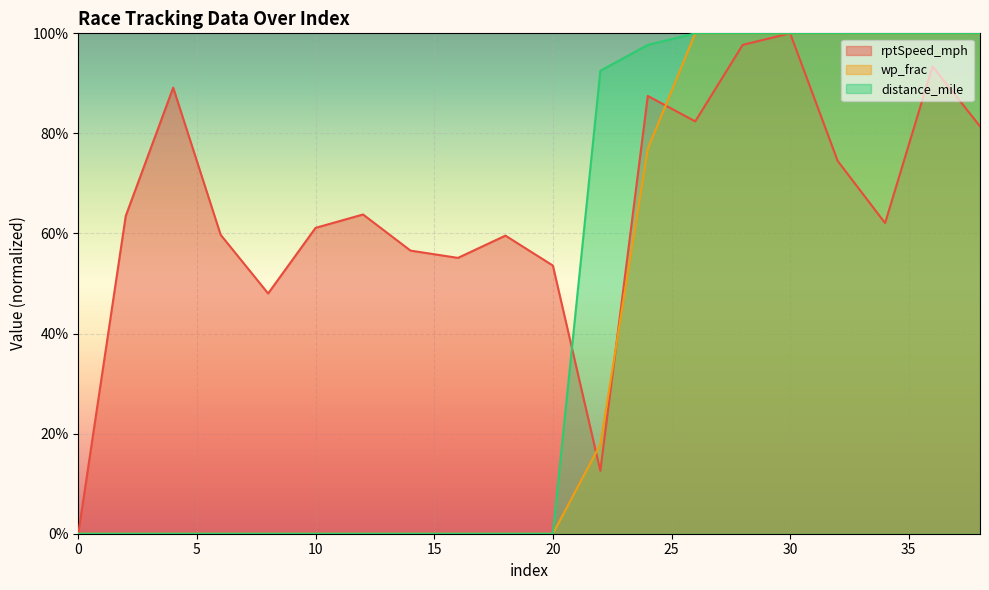

The value of rptSpeed_mph at 26 is 0.5. True or false?

False